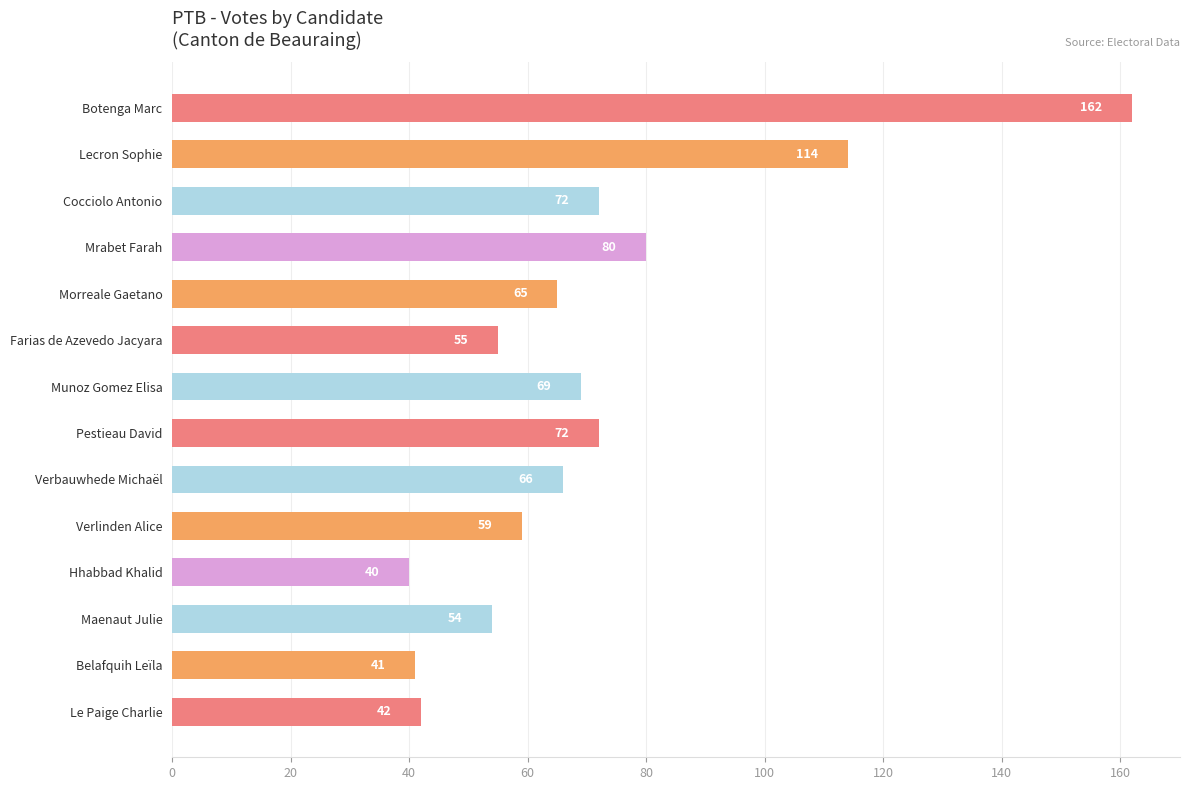

What is the minimum value shown in the chart?

40